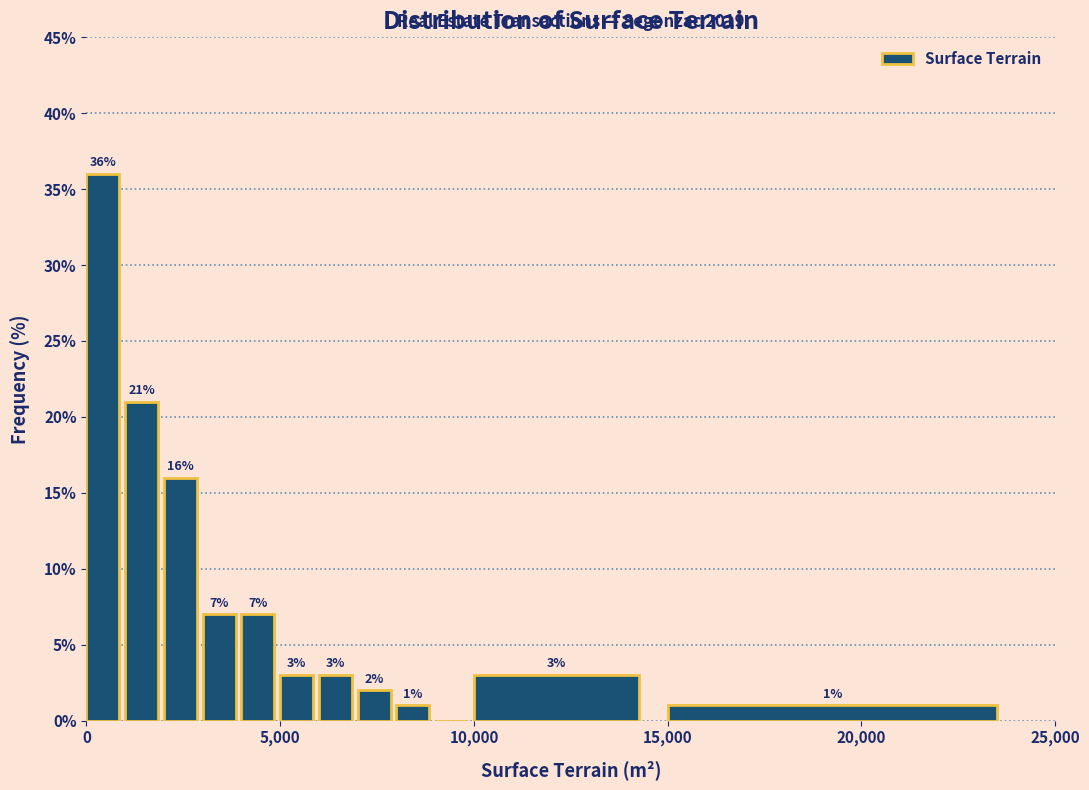

Around what value on the x-axis is the tallest bar? Give the approximate position of its centre, as read against the axis.

500